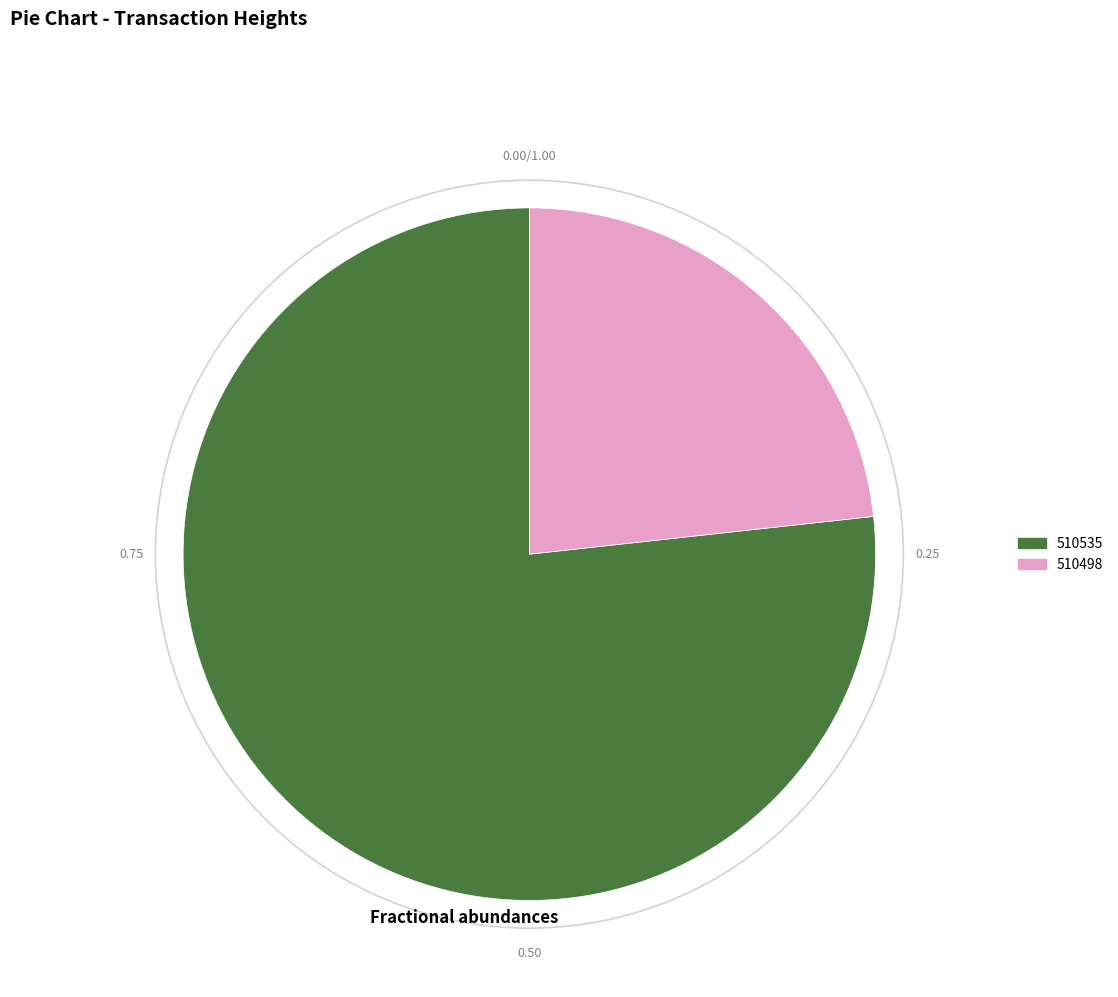

Combined, do 510535 and 510498 account for over 50%?

Yes